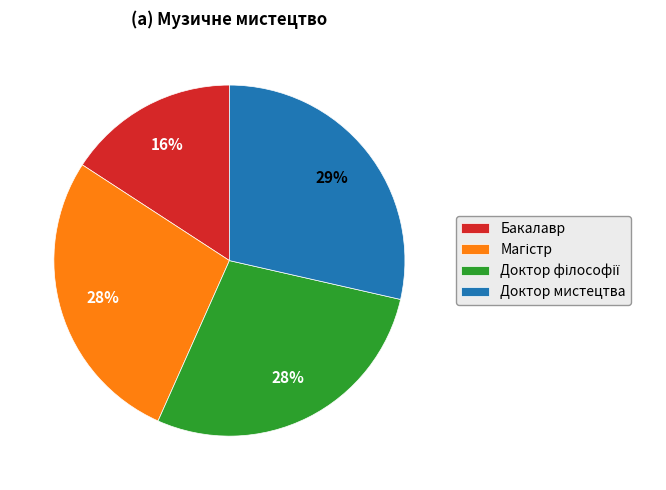

Does any single category account for the majority?

No